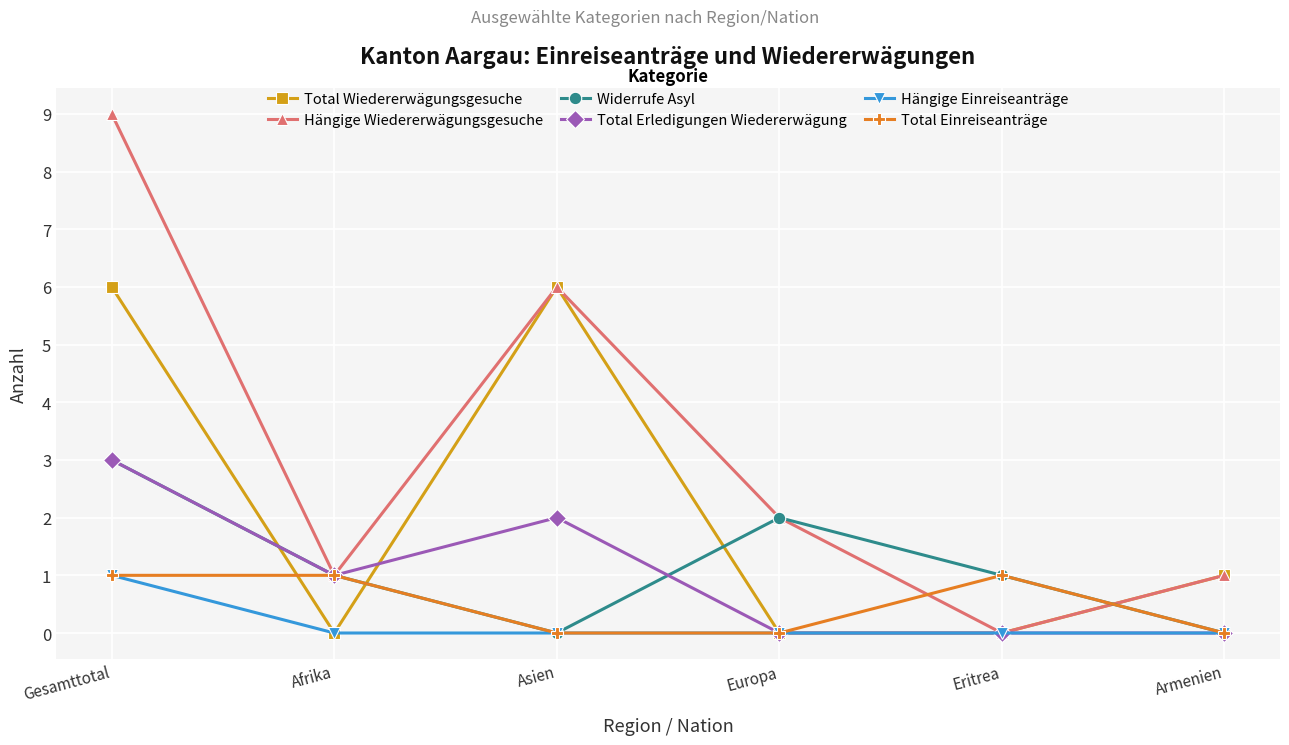

What is the label of the 2nd point from the left?

Afrika